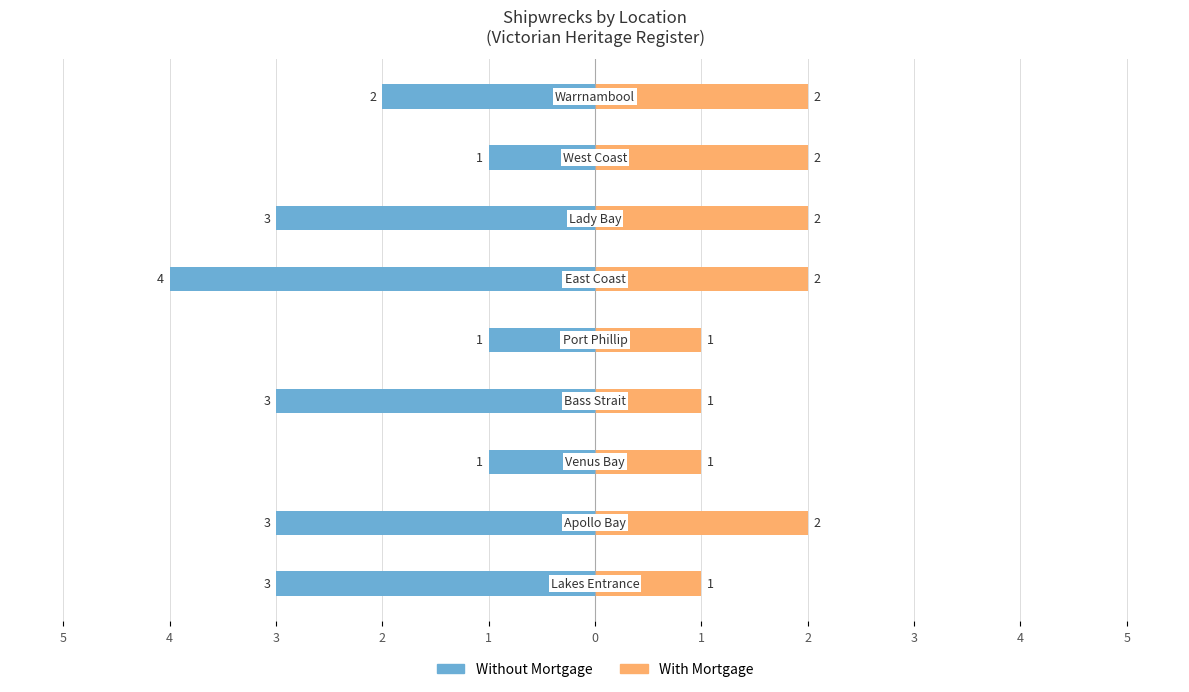

Reading right to left, extract all data points from this chart.

Without Mortgage: -2	-1	-3	-4	-1	-3	-1	-3	-3
With Mortgage: 2	2	2	2	1	1	1	2	1